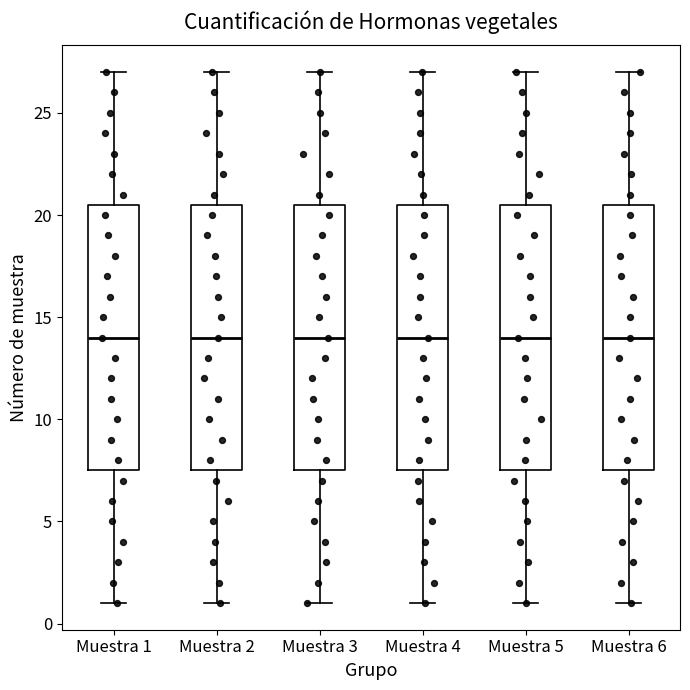

Where is the lower edge of the box for Muestra 5 on the y-axis? The values are not printed on the chart, so give them approximately, as read against the axis.

7.5